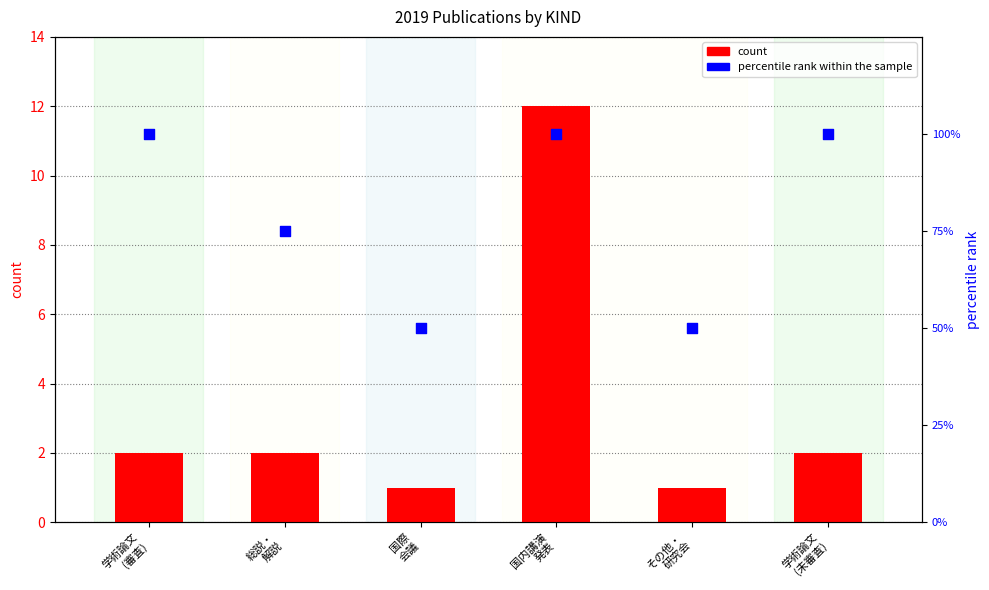

Which series has the largest Y range (max minus min)?

percentile rank within the sample